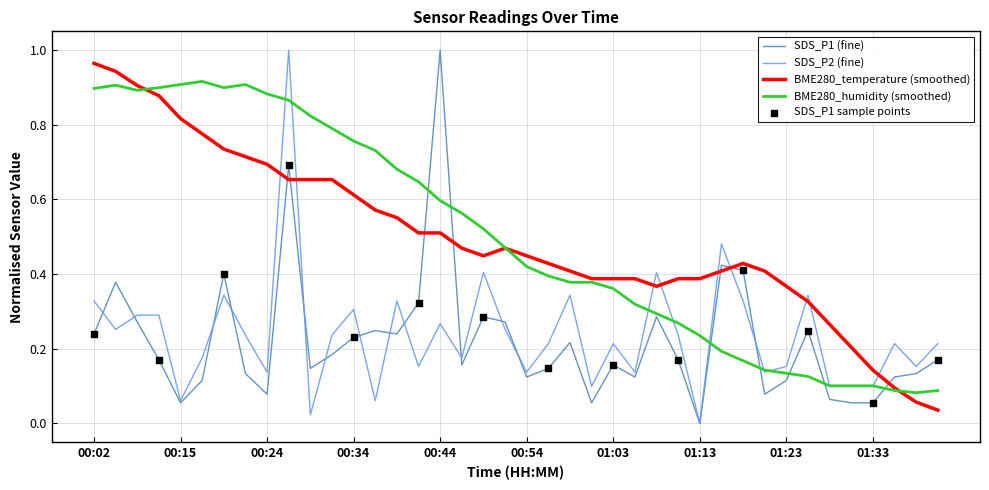

How many lines are shown in the chart?

4